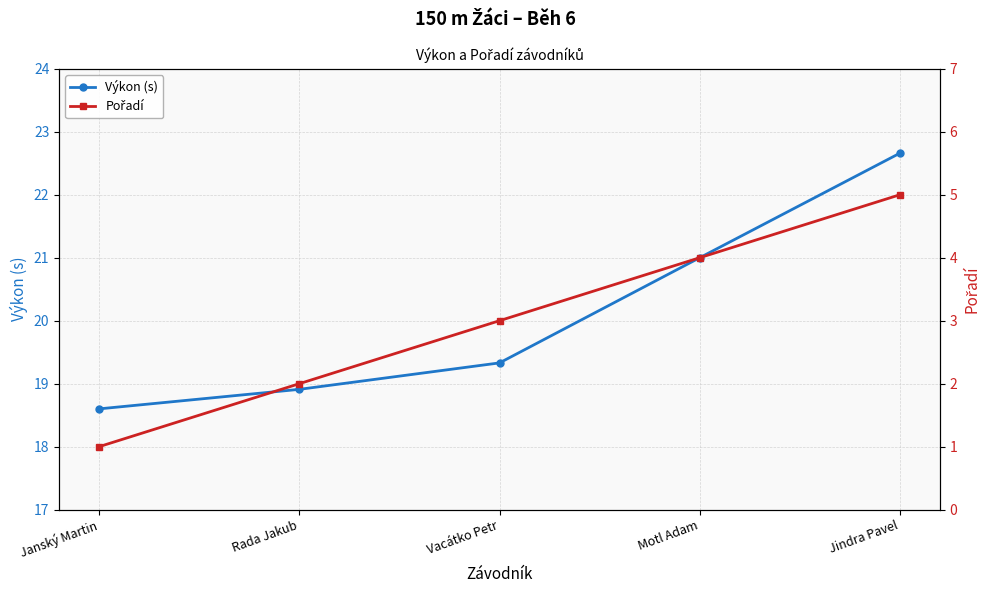

Is this an area chart (filled region under the line)?

No